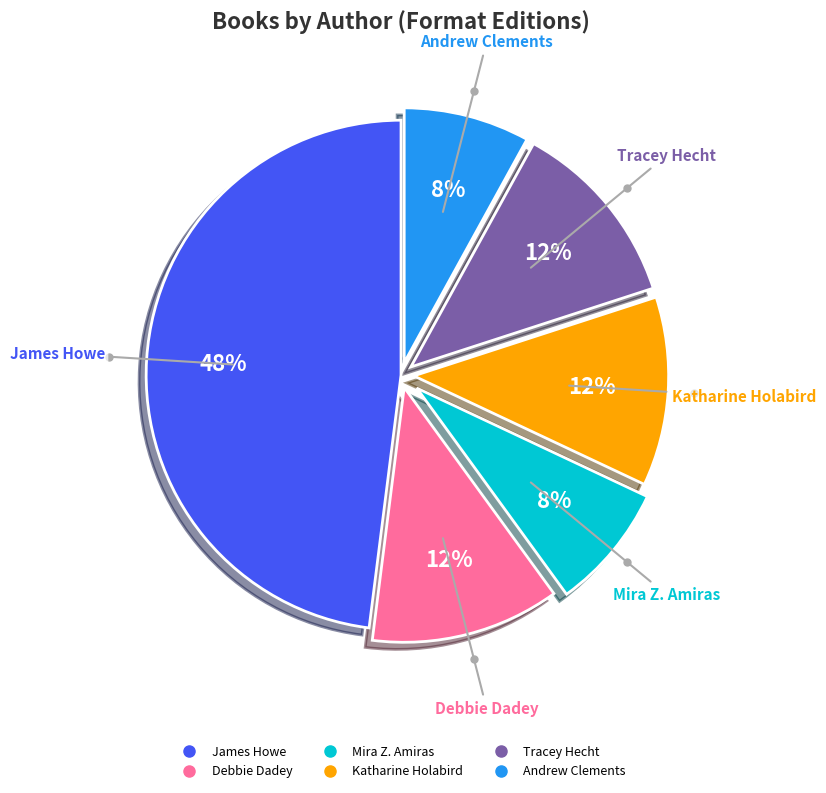

Does any single category account for the majority?

No